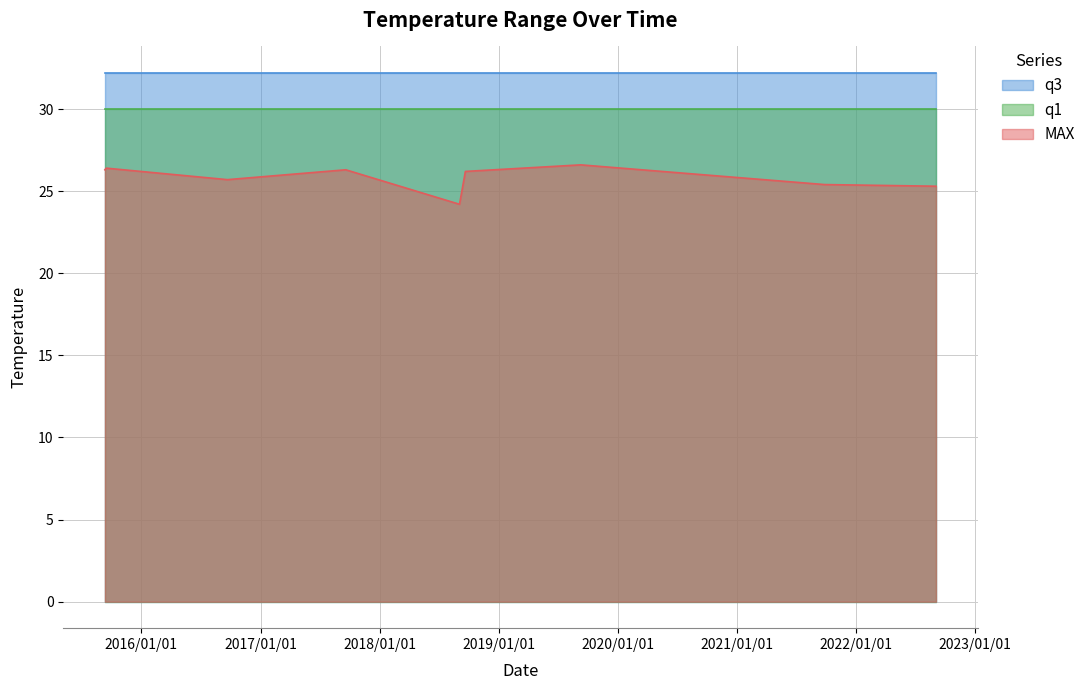

What is the spread (max minus min) of values at 2022-09-04?

6.9